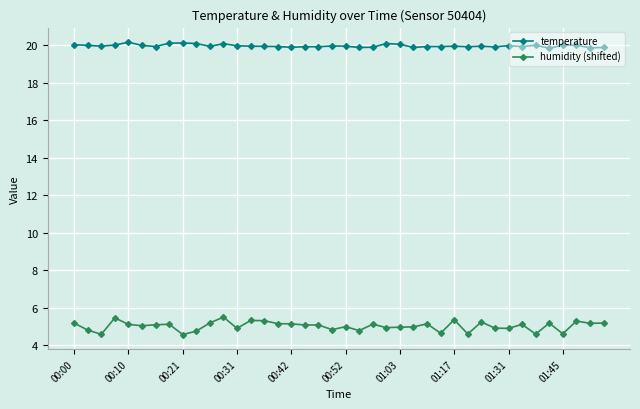

Which series has the largest total across all categories?

temperature